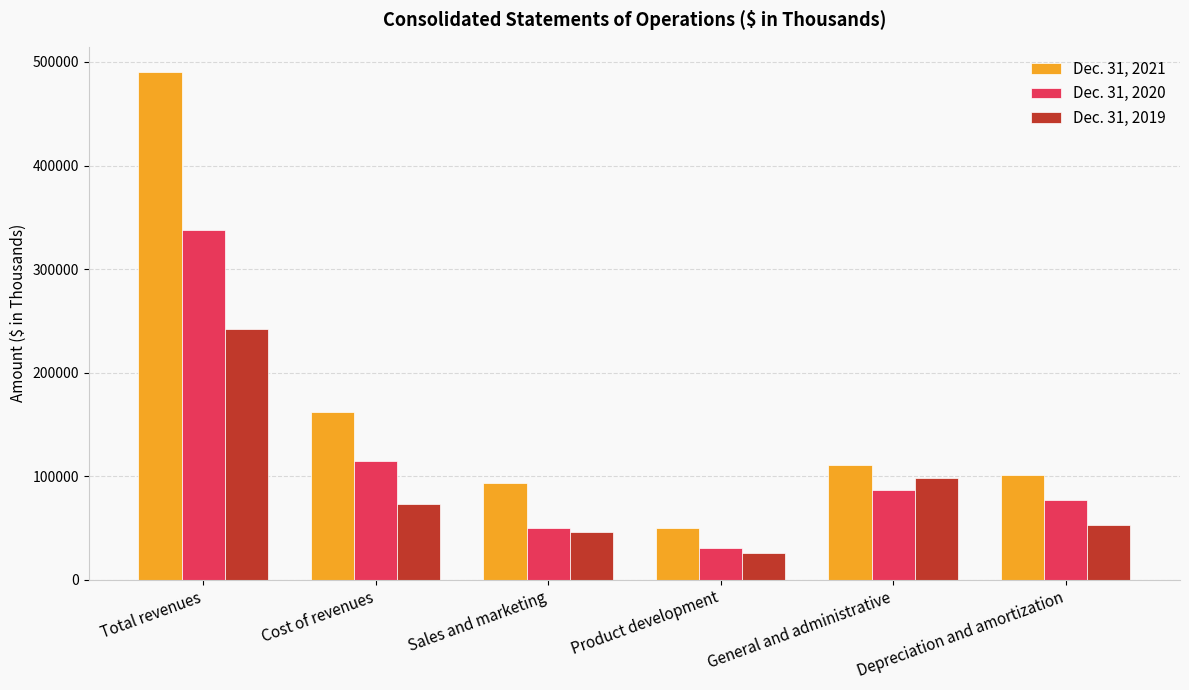

Reading left to right, list all the values displayed in this chart.

Dec. 31, 2021: Total revenues=490139	Cost of revenues=162230	Sales and marketing=93789	Product development=49506	General and administrative=110369	Depreciation and amortization=101437
Dec. 31, 2020: Total revenues=337525	Cost of revenues=115020	Sales and marketing=50246	Product development=30386	General and administrative=87068	Depreciation and amortization=76844
Dec. 31, 2019: Total revenues=242142	Cost of revenues=73098	Sales and marketing=46264	Product development=26124	General and administrative=97962	Depreciation and amortization=52949